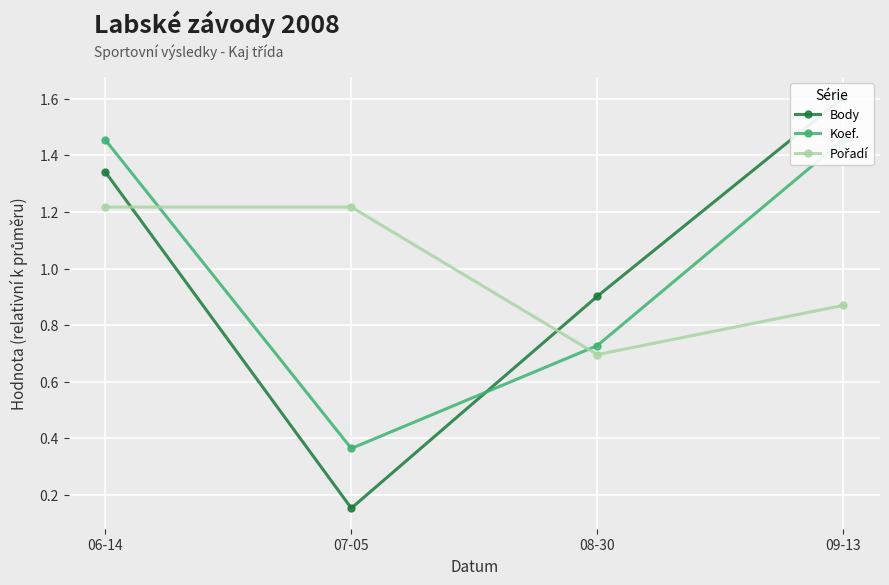

What is the difference between the maximum and second lowest values in the Pořadí series?

0.3